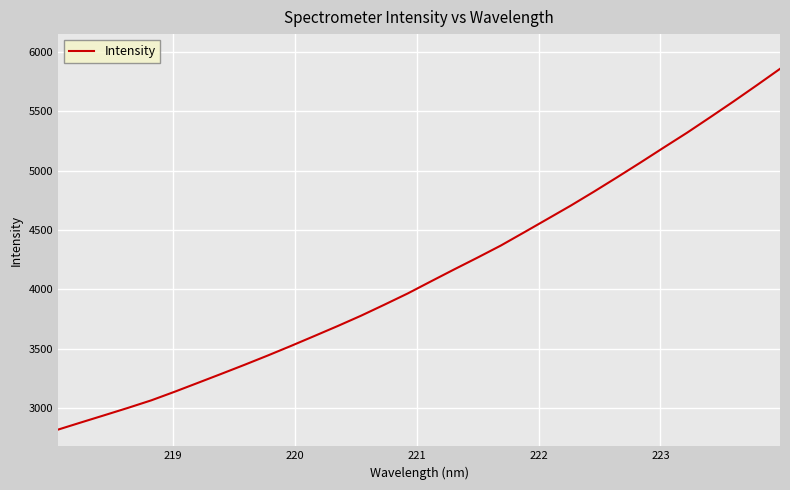

How many distinct data groups are displayed?

1